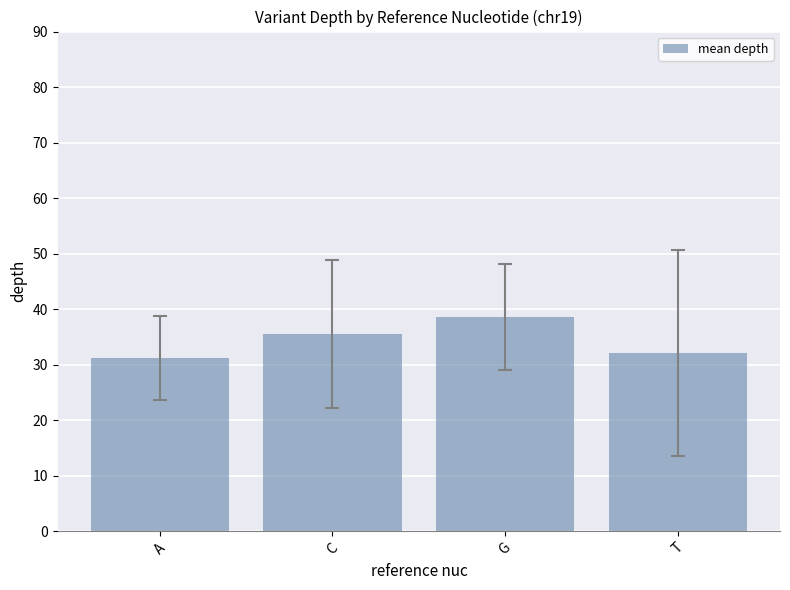

List the labels in order of value, smallest first.

A, T, C, G